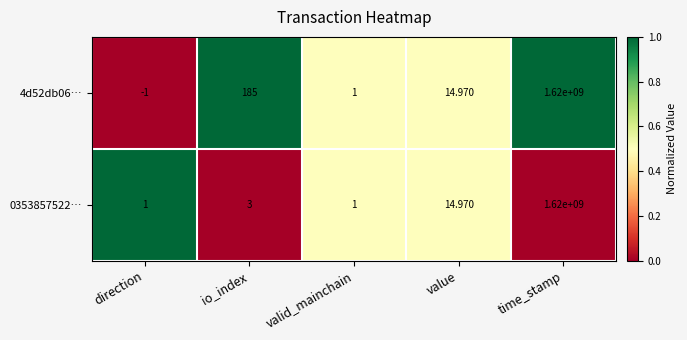

Rank the series at io_index from highest to lowest value.

4d52db06…, 0353857522…